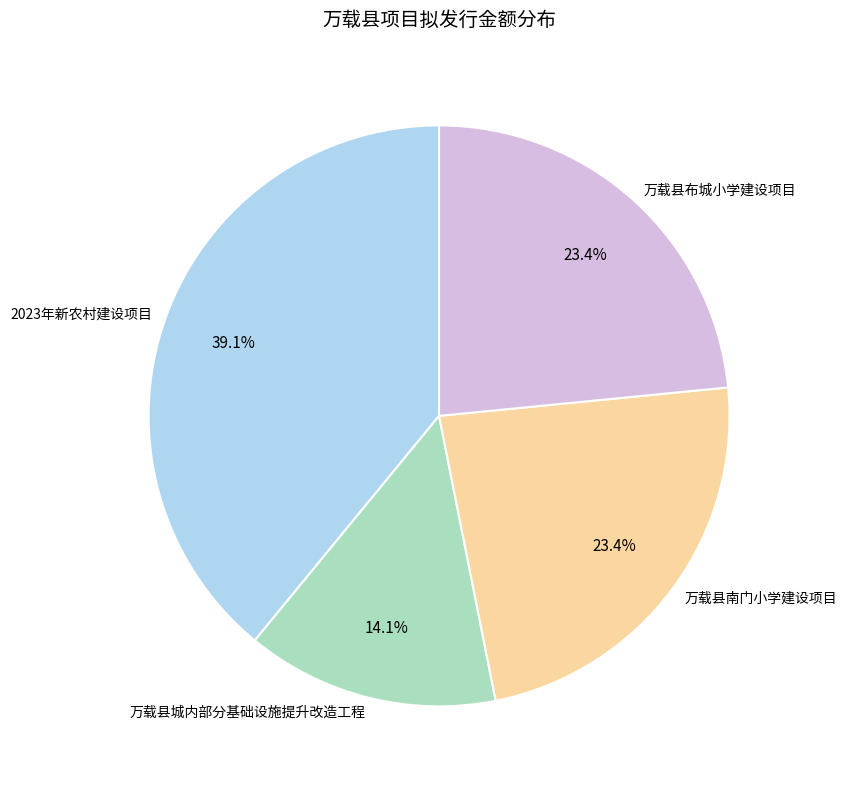

Is there a majority slice in this chart?

No